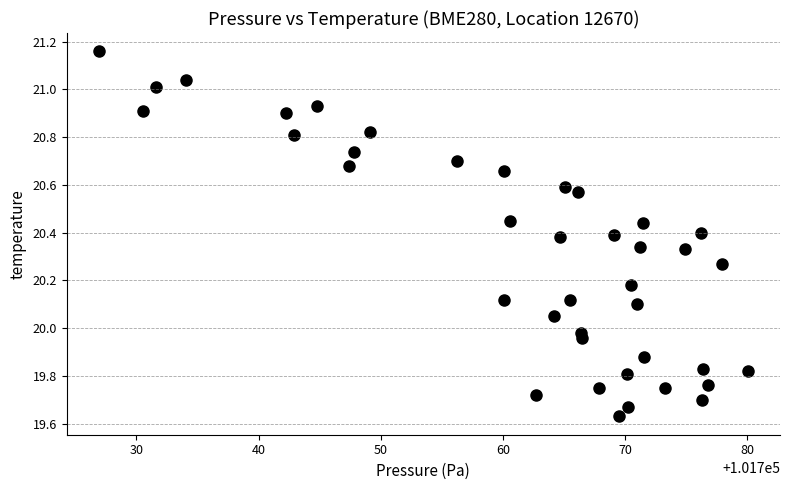

What is the range of X values (max minus min)?

53.1